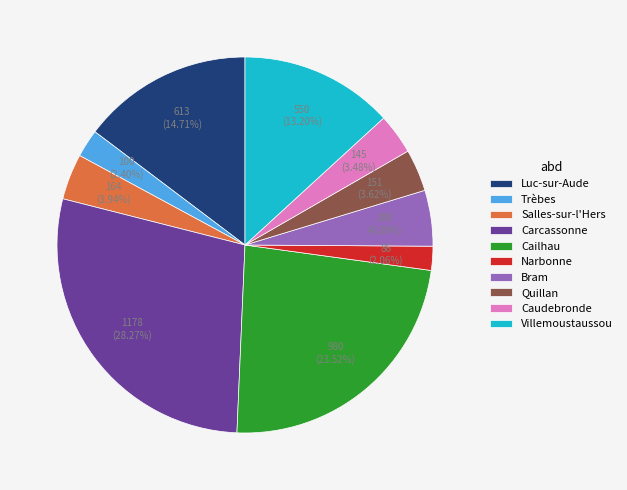

The Caudebronde slice represents 3% of the pie. True or false?

True